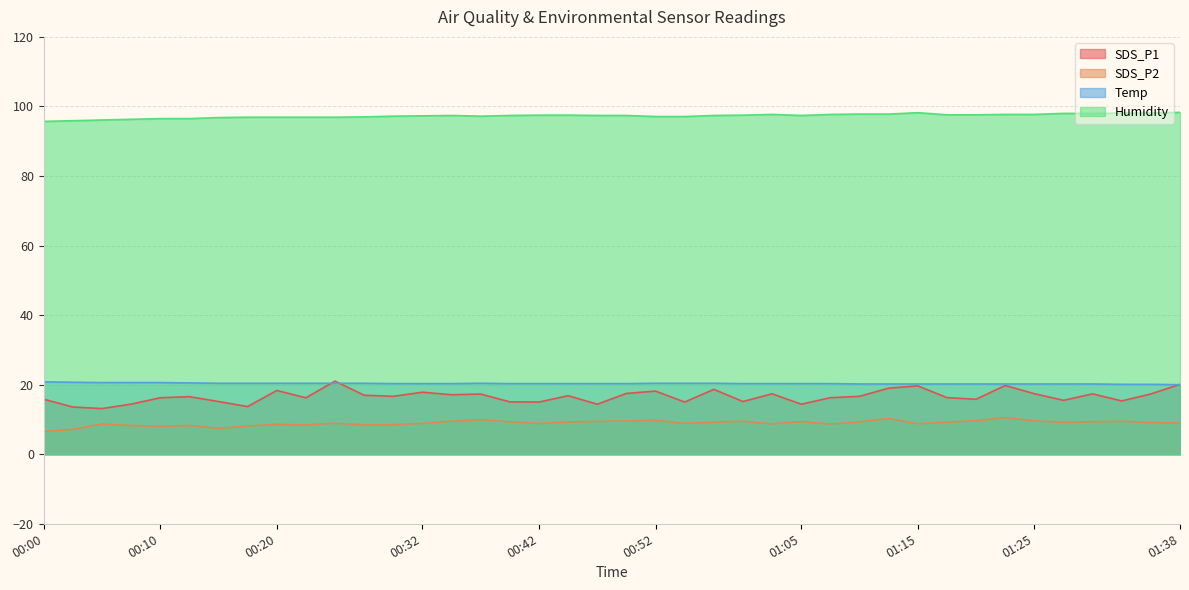

What is the label of the 6th point from the right?

01:25